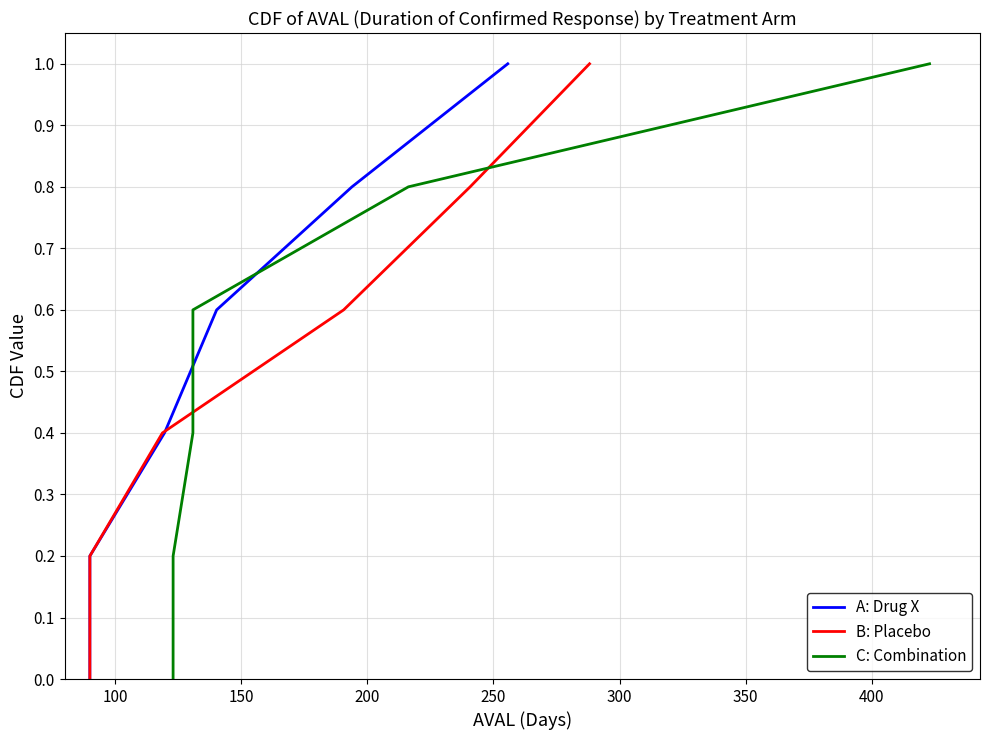

What is the sum of all C: Combination values?

3.0